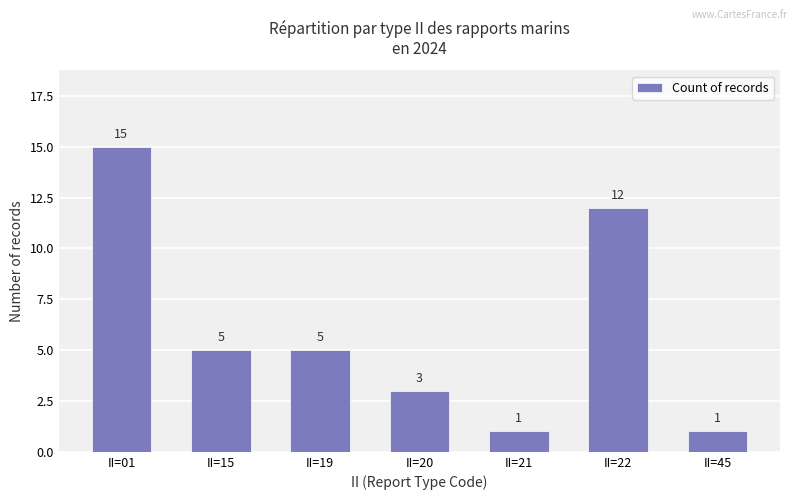

At which label does the data first exceed 5?

II=01